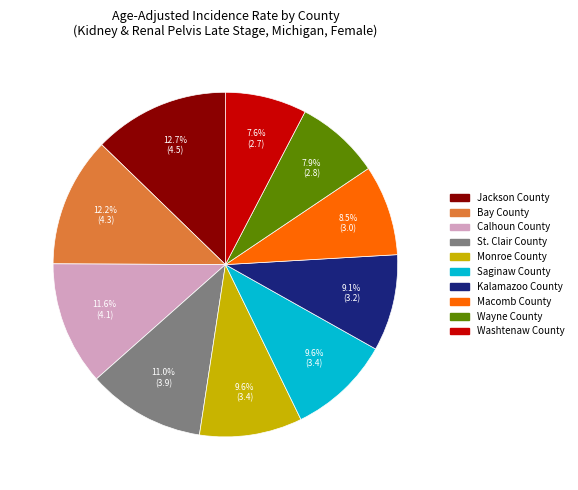

Is the sum of Kalamazoo County and Washtenaw County greater than half?

No